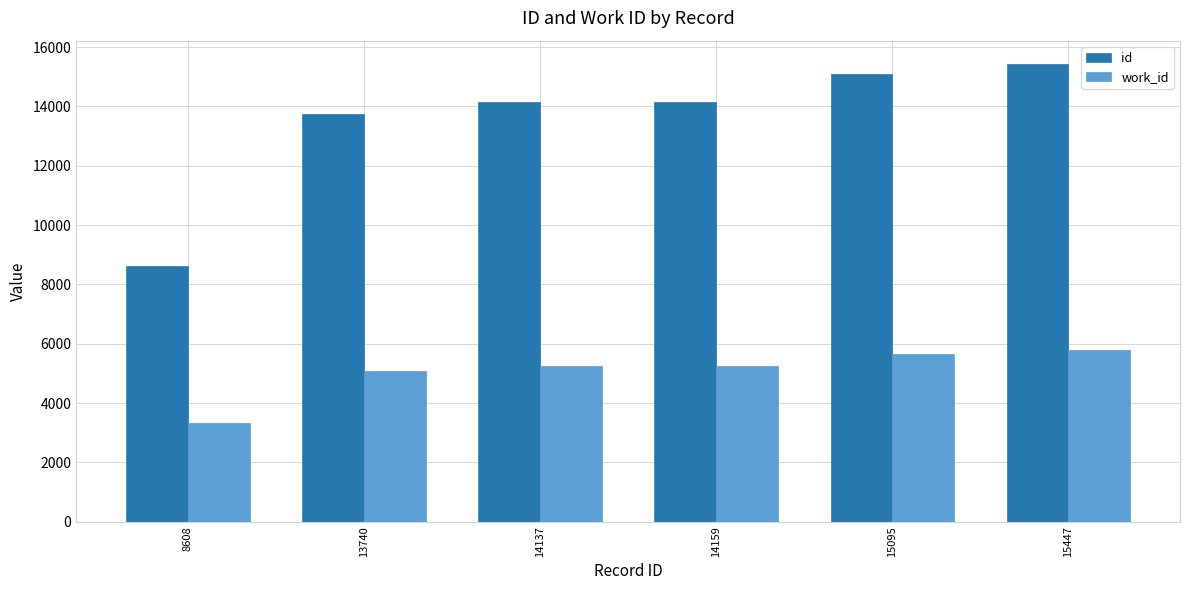

What is the difference between the second highest and minimum values in the work_id series?

2310